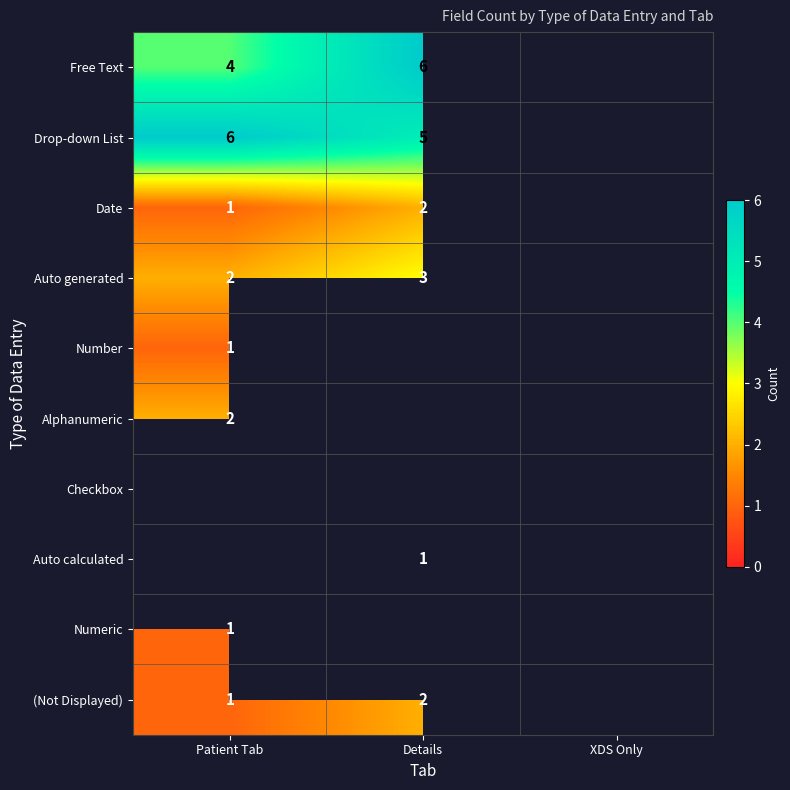

Is it true that Auto calculated equals 1 at Details?

True